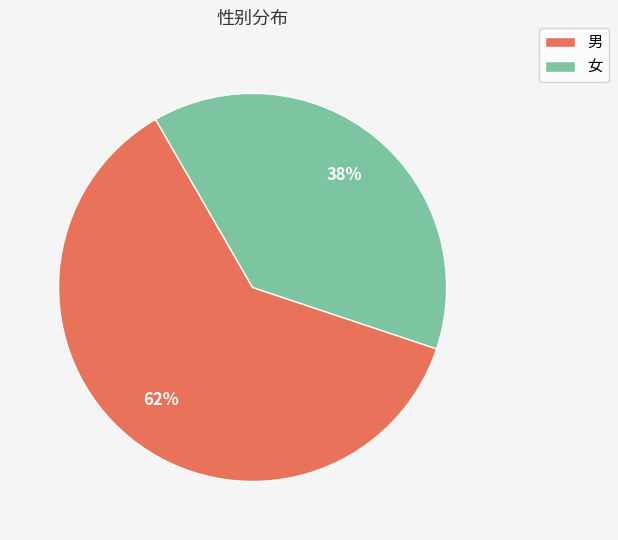

How many slices are in this pie chart?

2